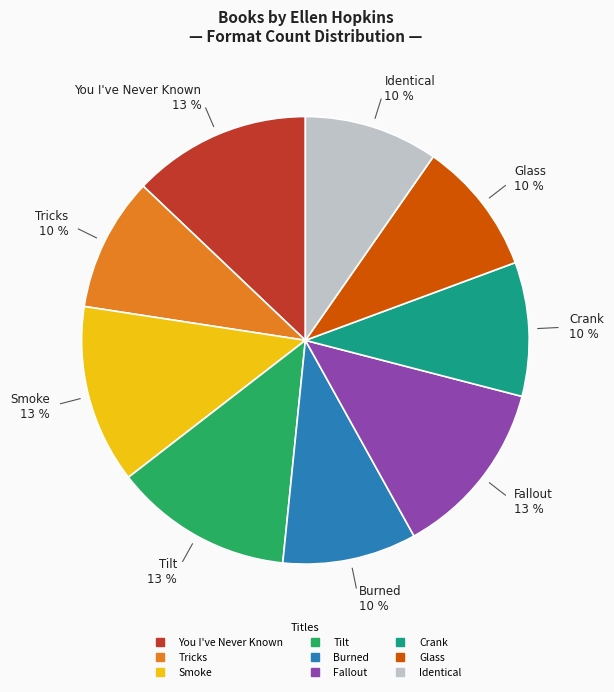

Do Tilt and Smoke together represent more than half of the pie?

No